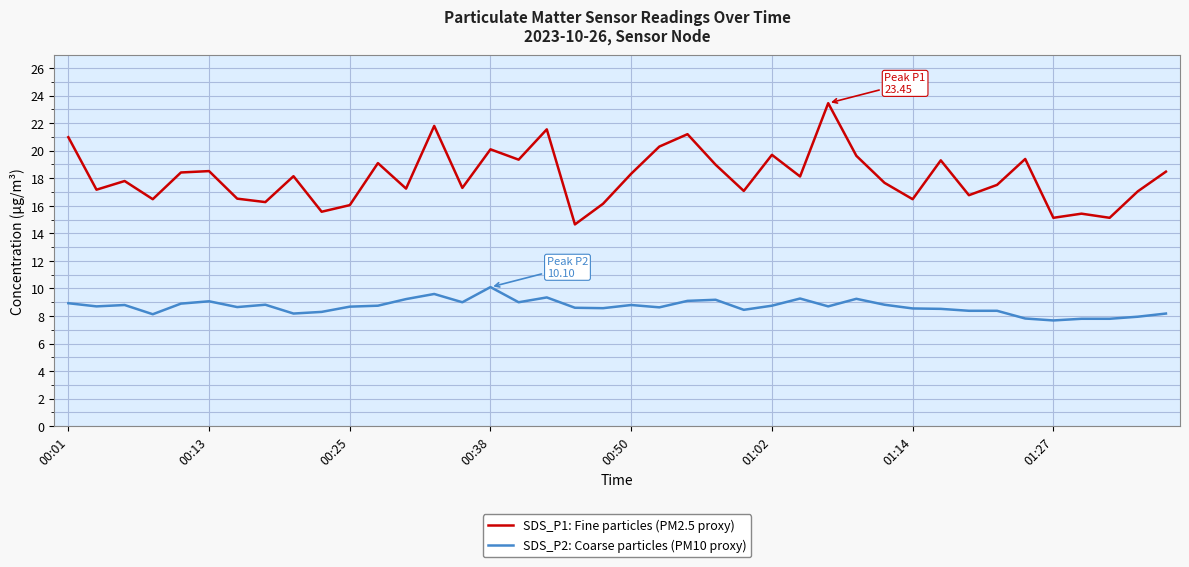

Which series has the widest spread of values?

SDS_P1: Fine particles (PM2.5 proxy)